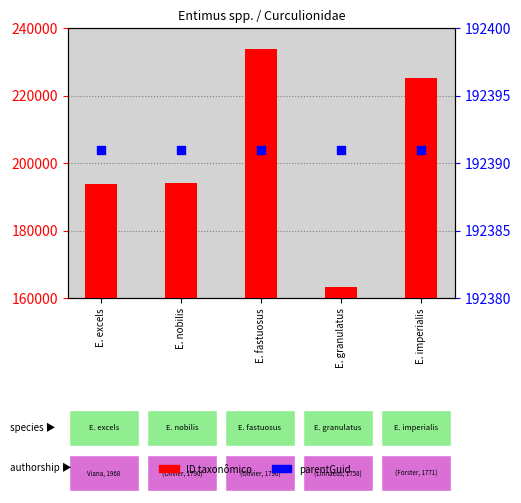

Which series has the widest spread of Y values?

ID taxonômico